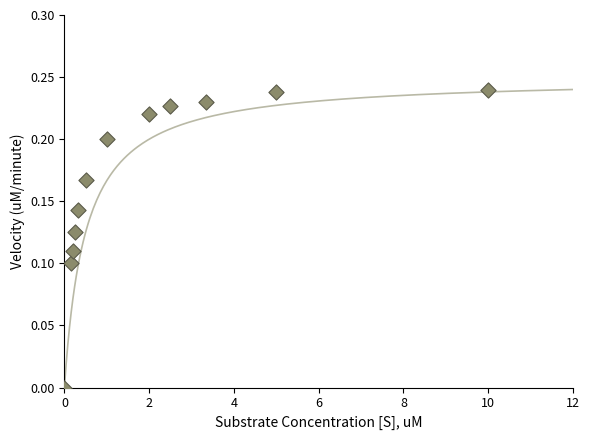

What is the range of X values (max minus min)?

10.0